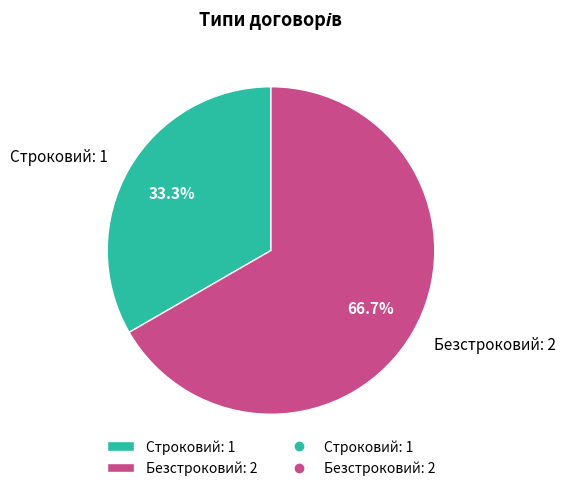

What percentage do Строковий and Безстроковий together represent?

100.0%